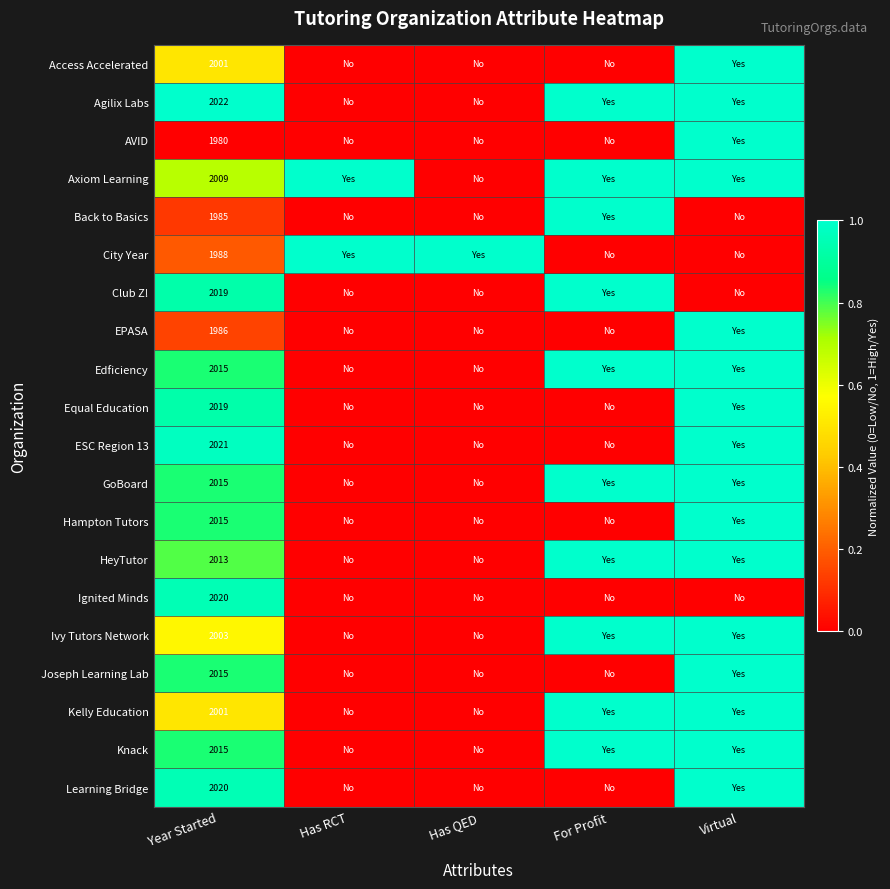

What is the difference between the maximum and minimum values in the Hampton Tutors series?

1.0